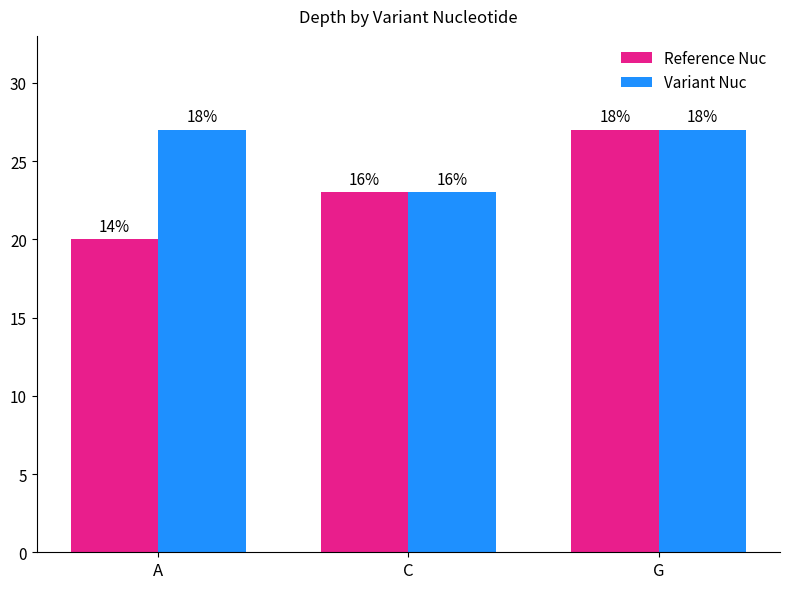

At which label does Reference Nuc first exceed 23?

G